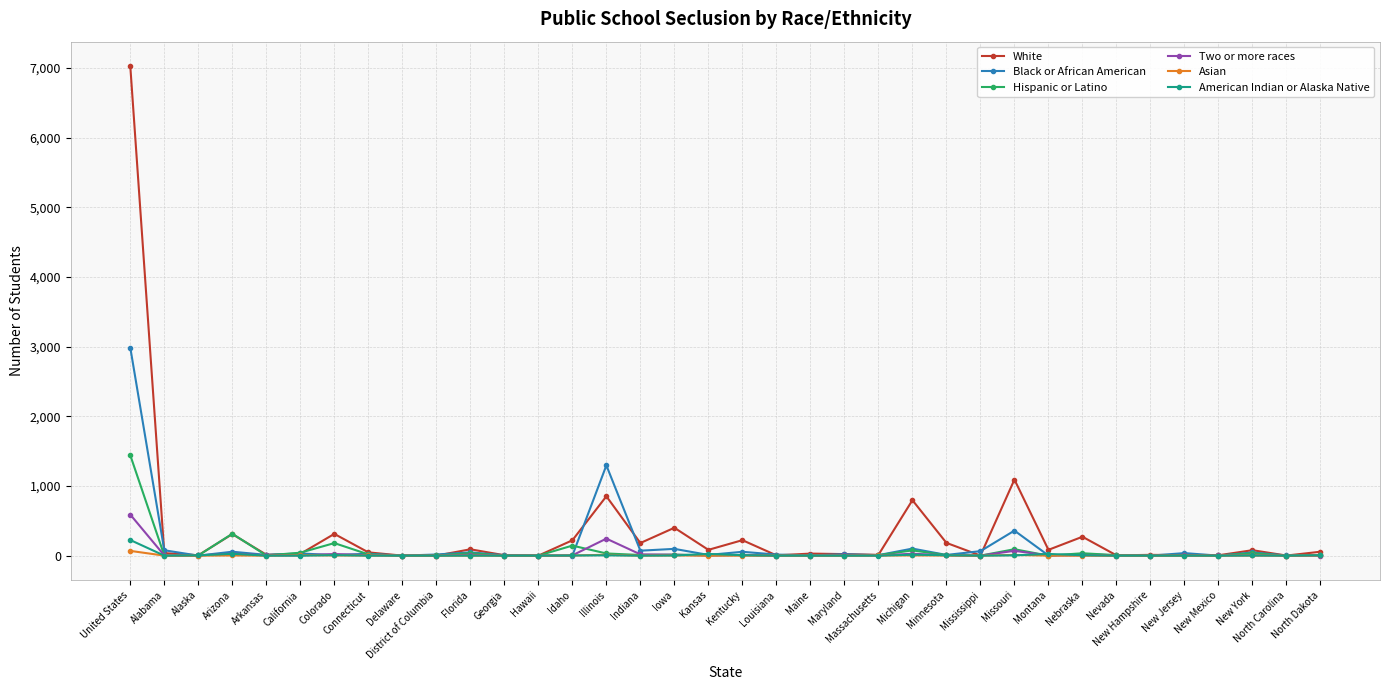

At how many categories does at least one series exceed 6511?

1